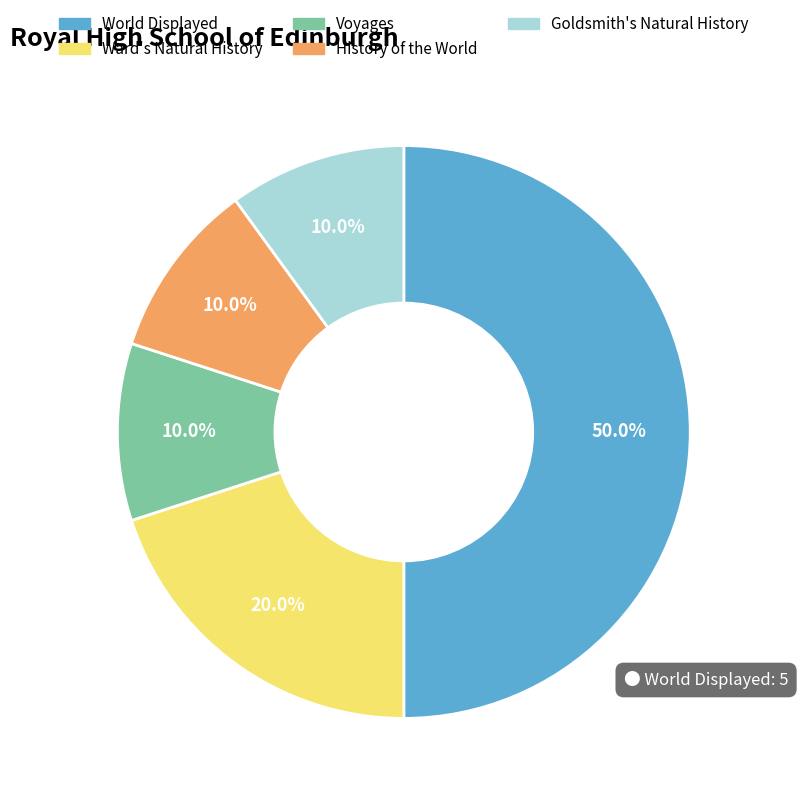

Does Voyages account for over 50% of the chart?

No